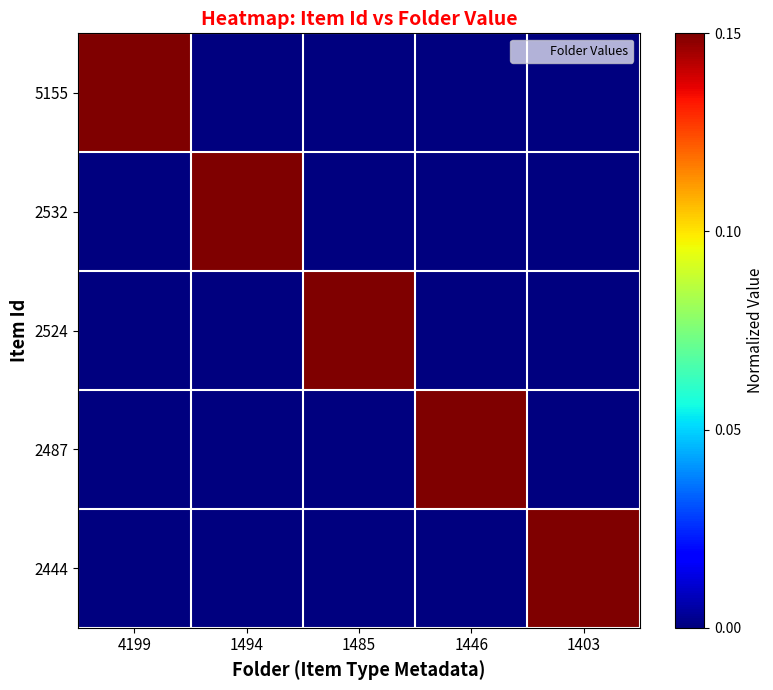

Between 1494 and 1446, which series saw the biggest shift?

2532